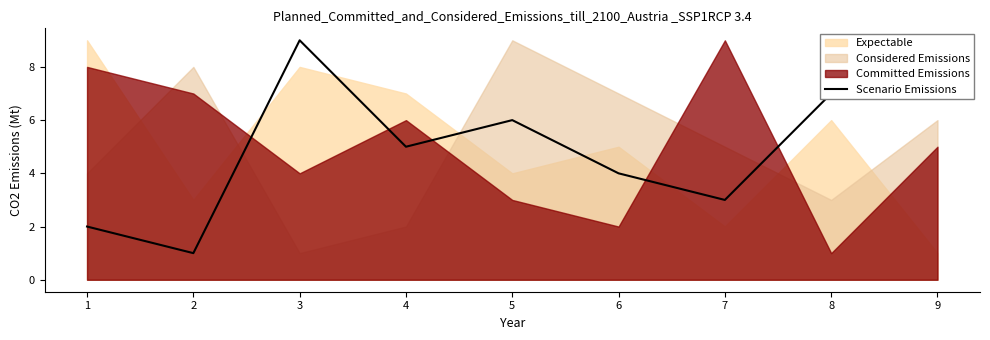

Does the chart display data point markers on the line(s)?

No